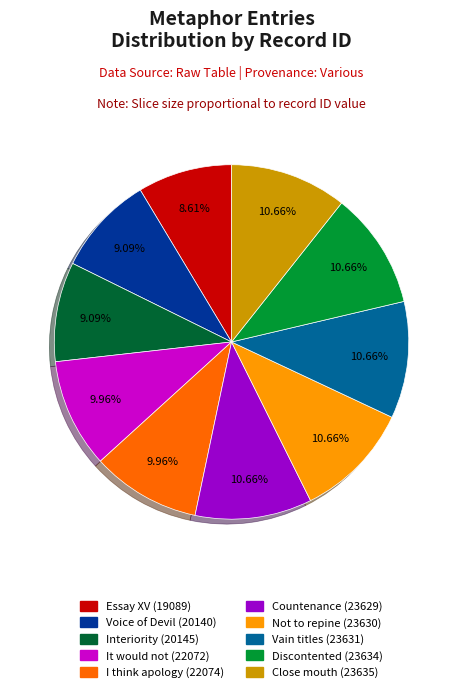

Does Close mouth (23635) represent more than half of the total?

No